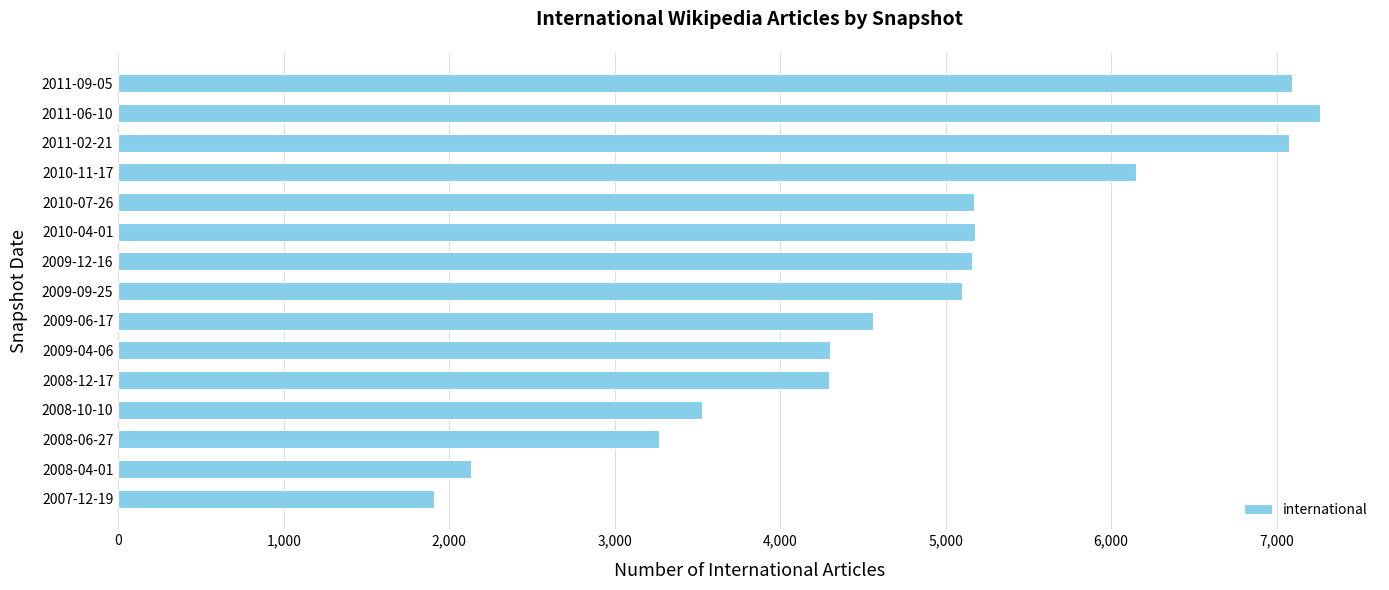

Approximately how many times larger is the value at 2011-09-05 compared to 2009-06-17?

1.6